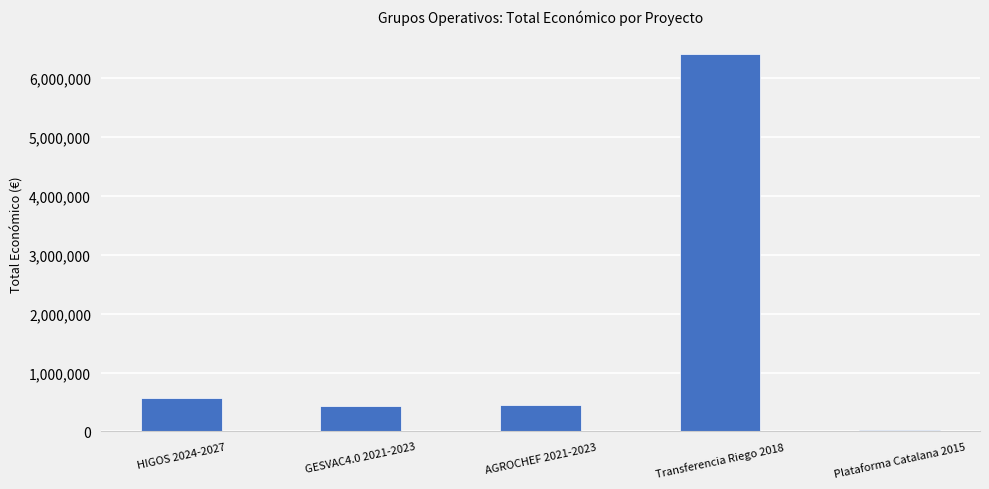

Does the chart contain stacked bars?

No